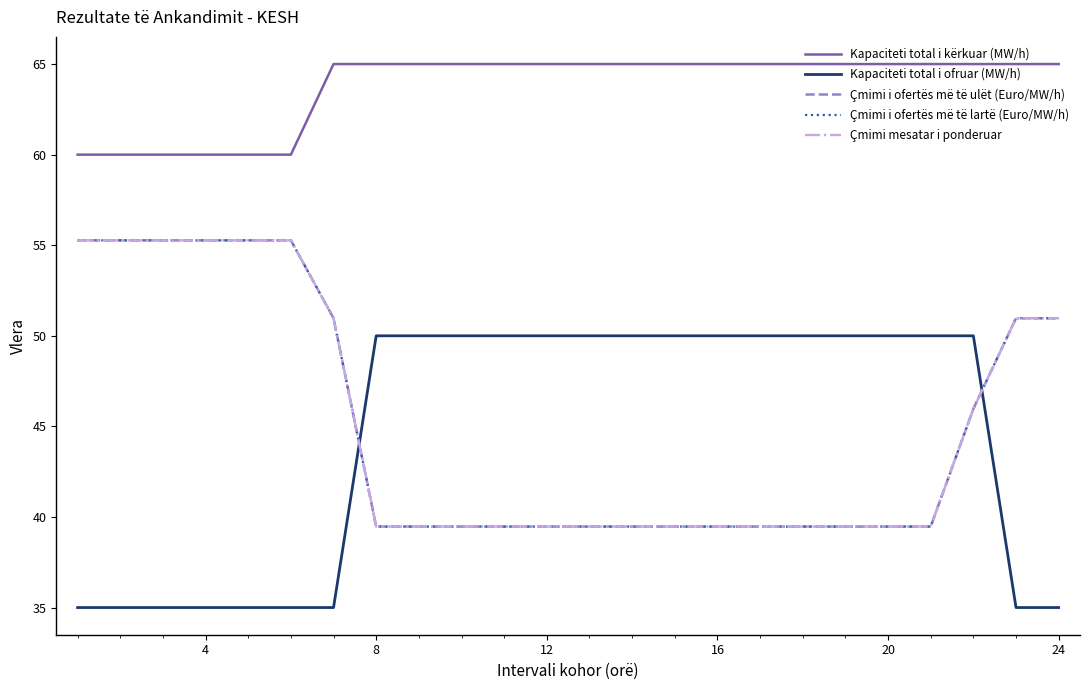

True or false: Çmimi i ofertës më të lartë (Euro/MW/h) and Kapaciteti total i kërkuar (MW/h) intersect in this chart.

False